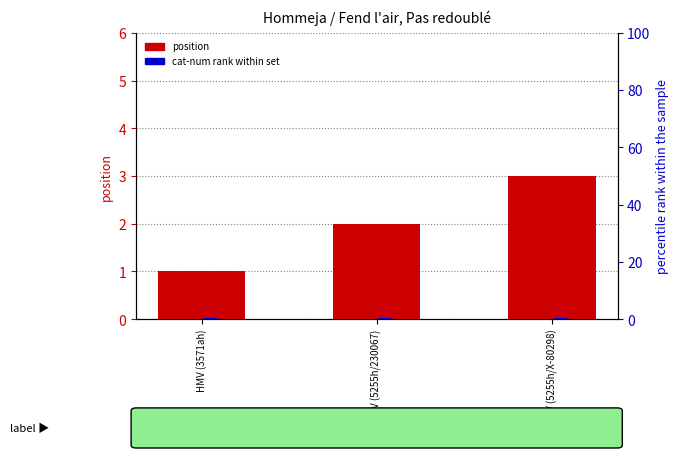

At which category is the sum across all series the highest?

HMV (5255h/X-80298)